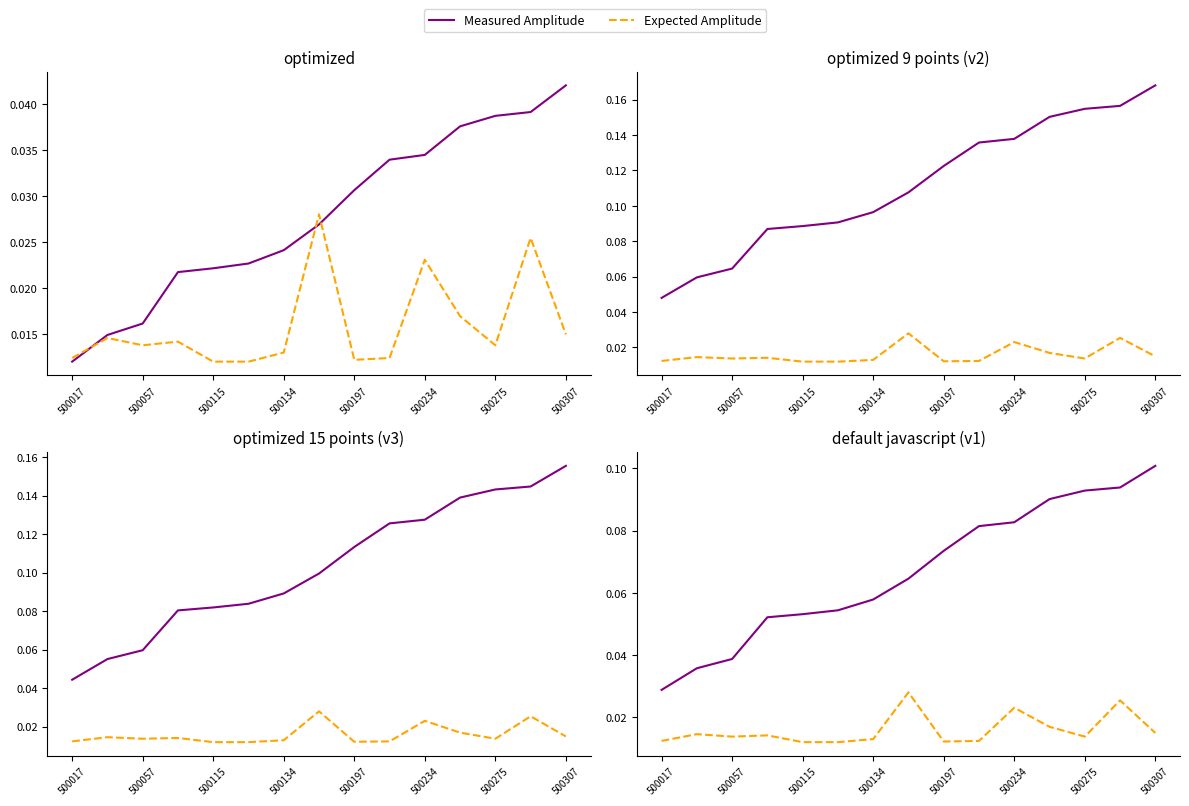

Rank the series by their maximum value, from highest to lowest.

Measured Amplitude, Expected Amplitude